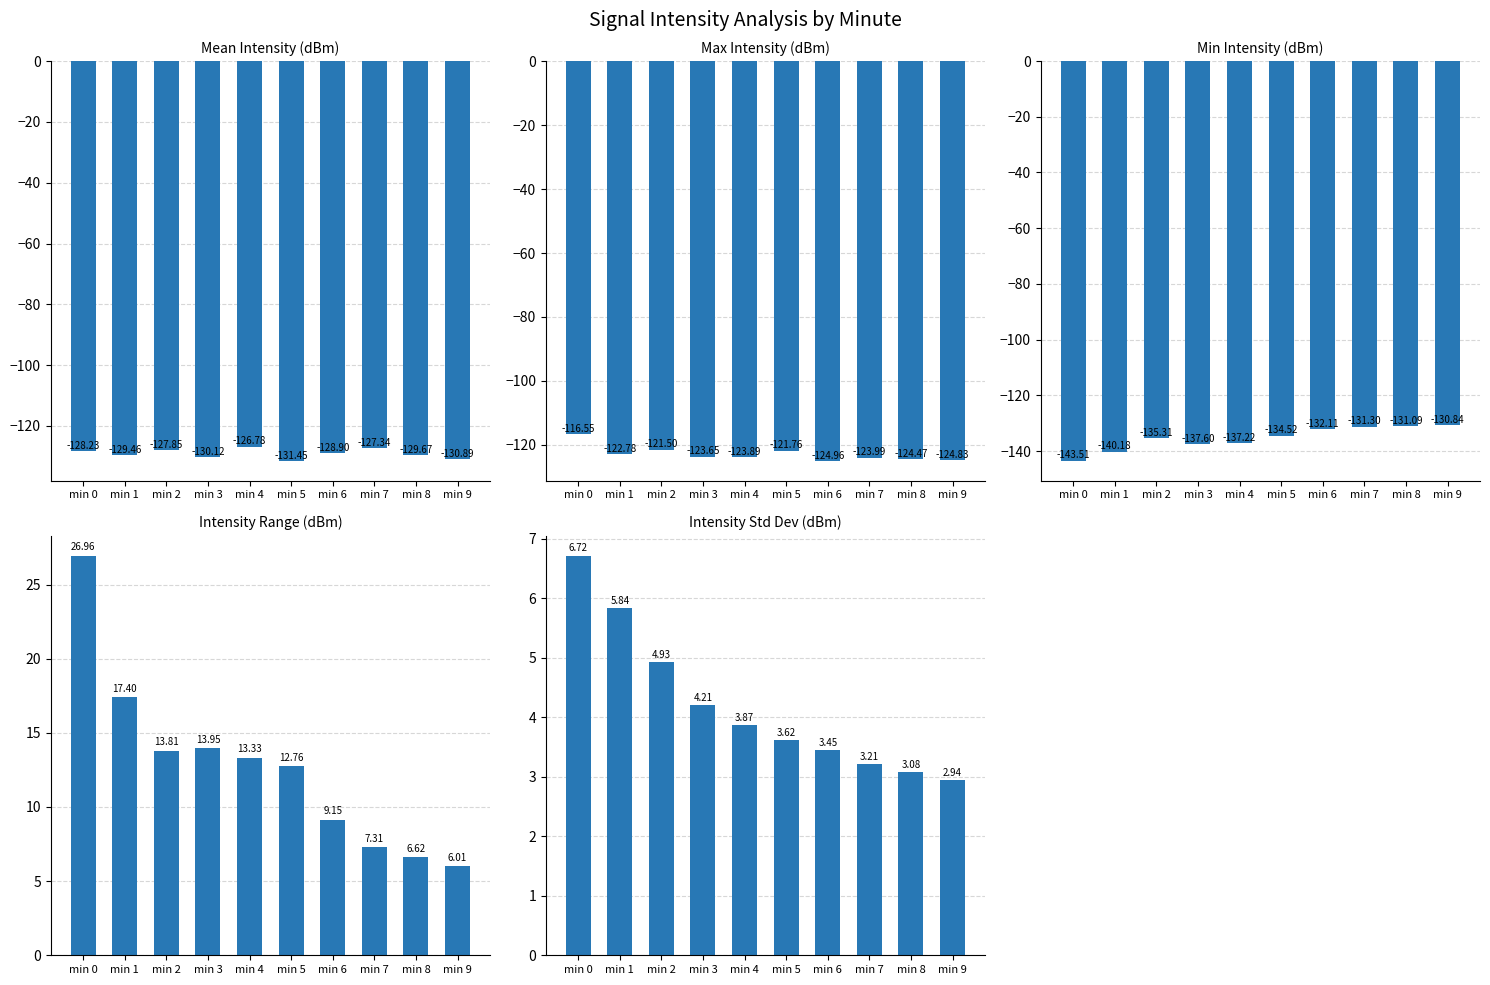

How many bars are there in each group?

5